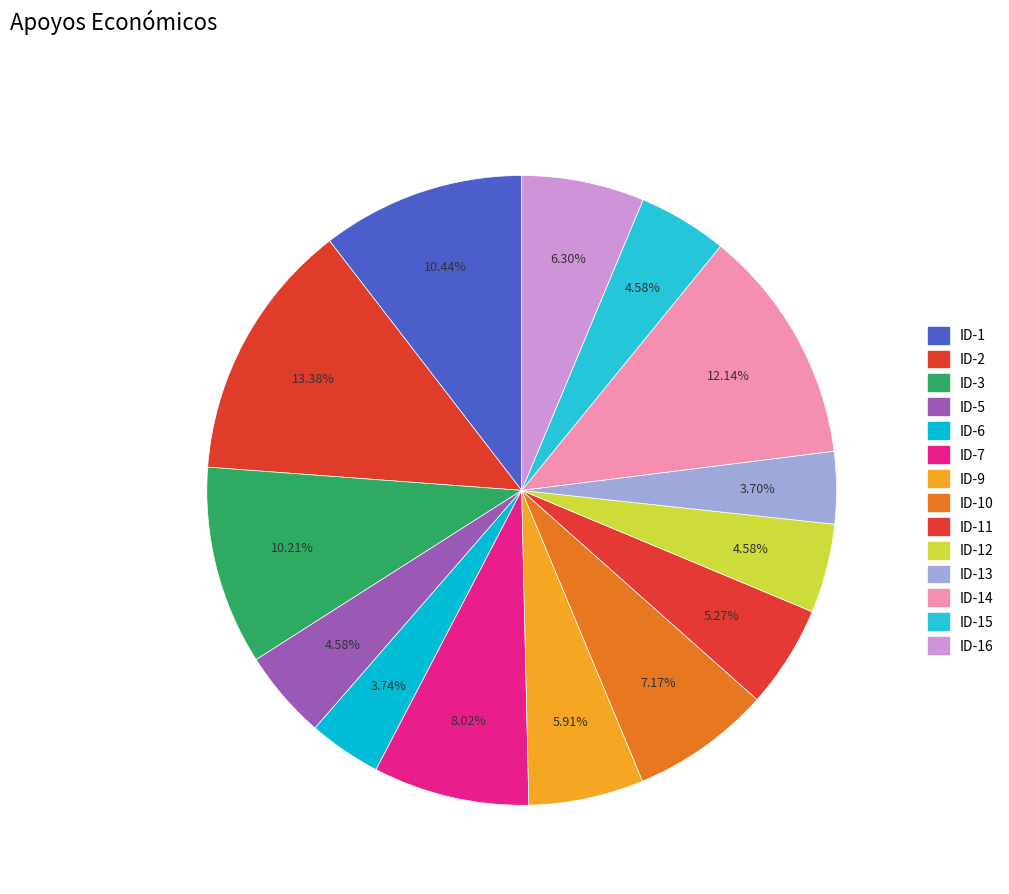

Which category has the biggest portion of the pie?

ID-2